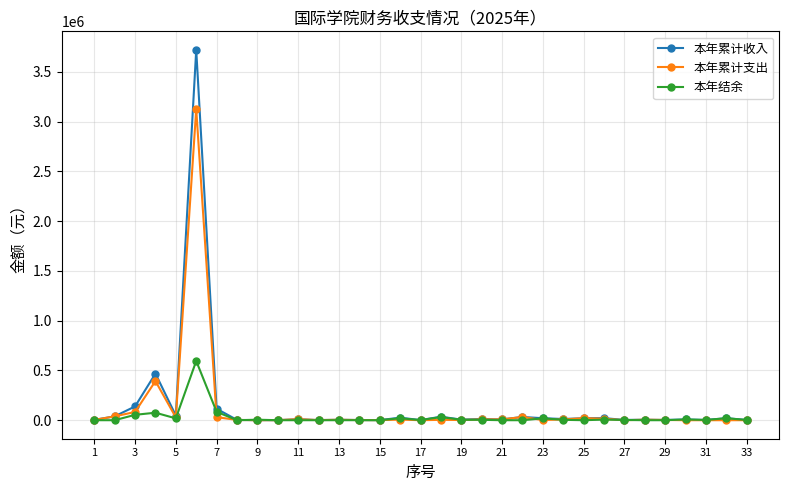

Rank the series by their maximum value, from lowest to highest.

本年结余, 本年累计支出, 本年累计收入